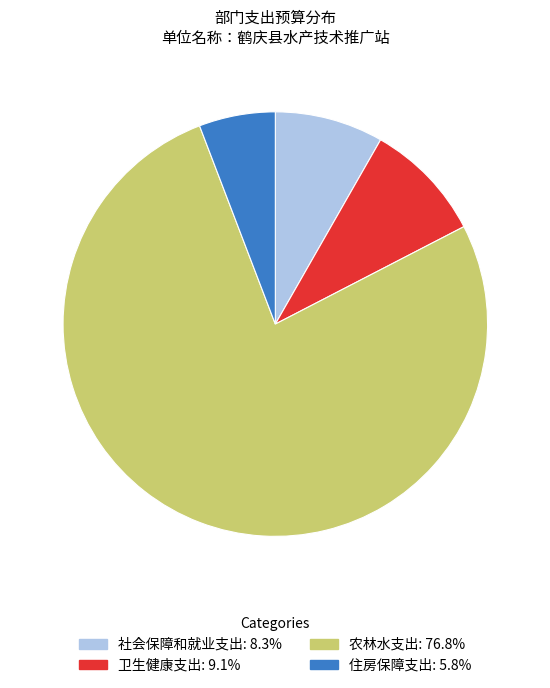

Which has a higher value, 农林水支出 or 卫生健康支出?

农林水支出